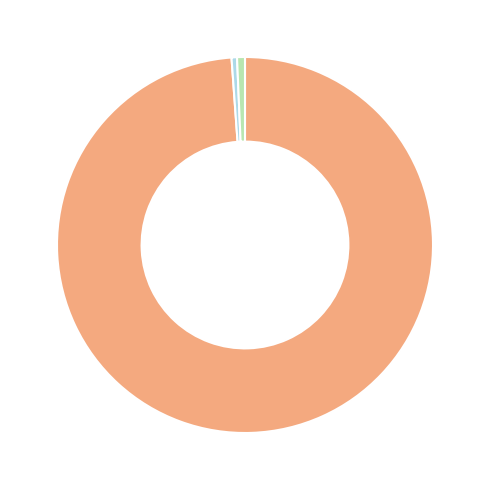

Is there any slice that represents more than half of the pie?

Yes